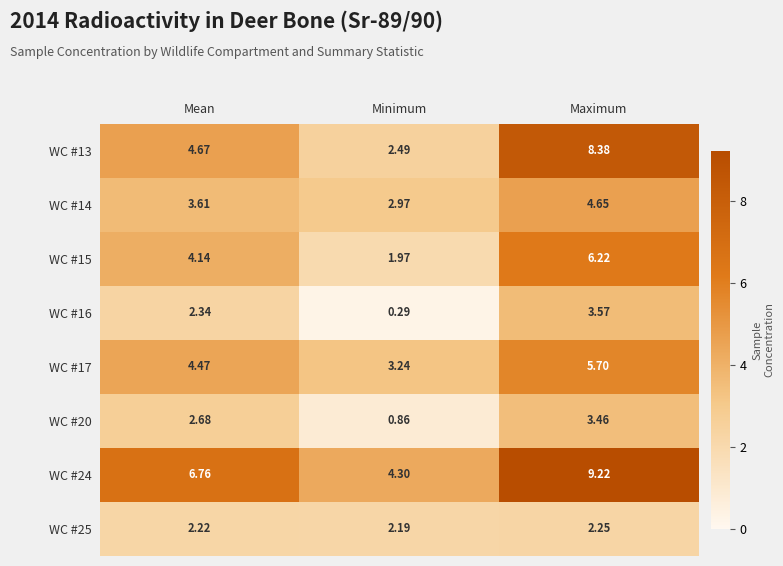

List the labels in order of WC #25 value, smallest first.

Minimum, Mean, Maximum